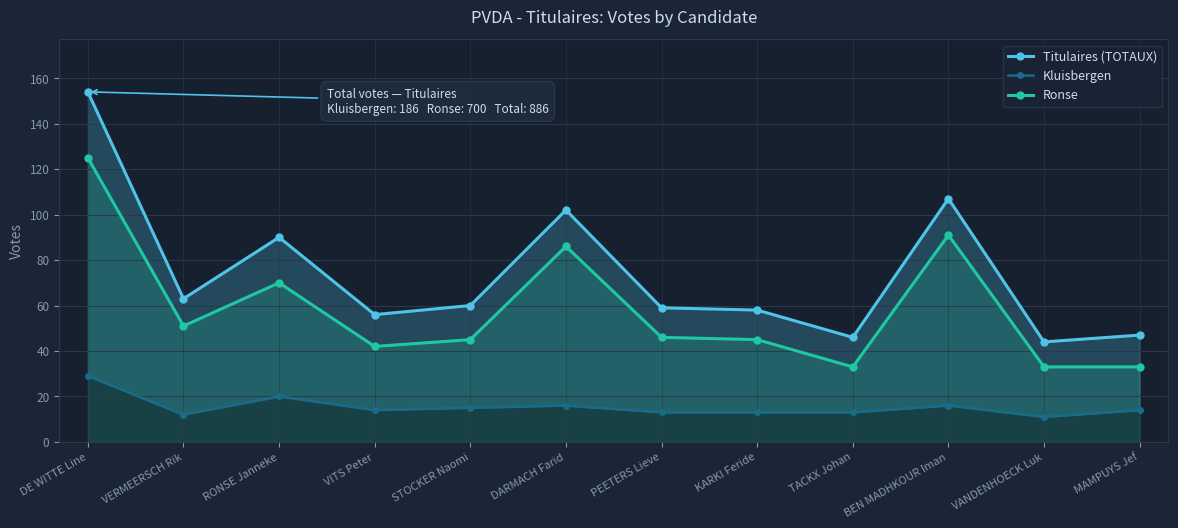

How many data points in Ronse are above 46?

5